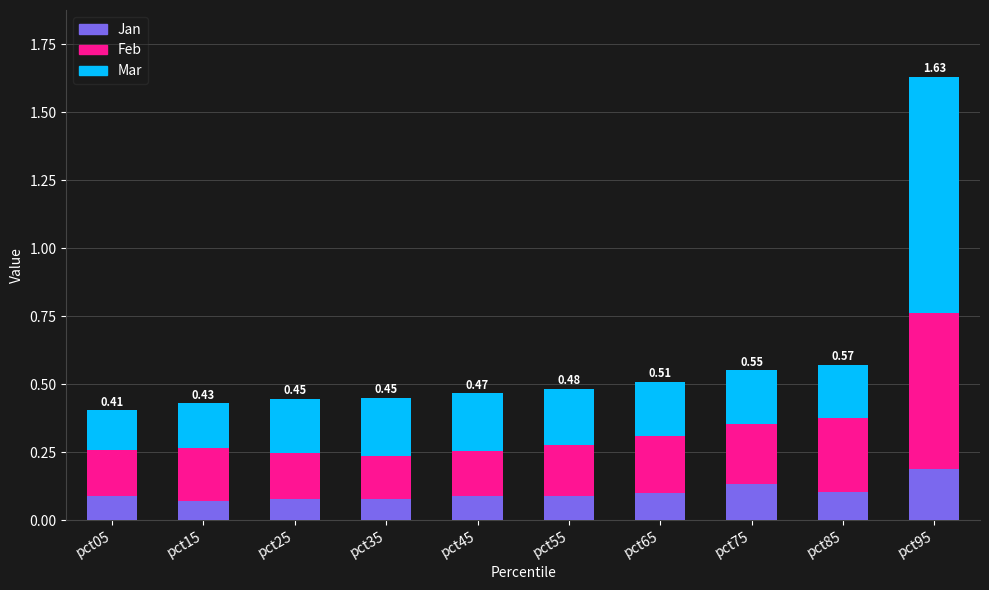

What is the total value across all series at pct05?

0.4